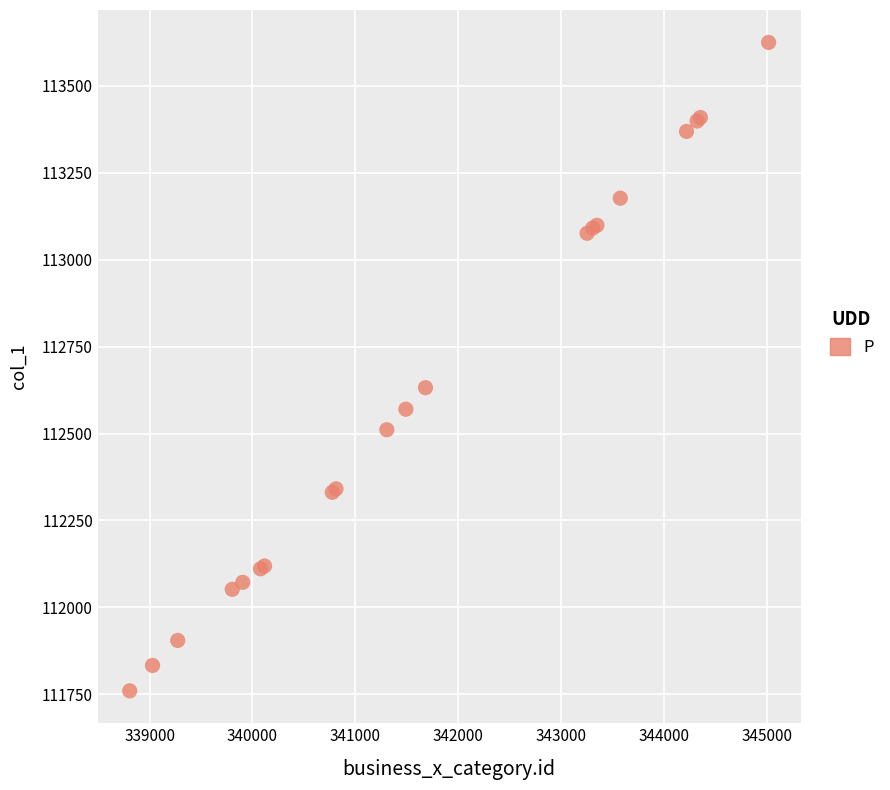

What Y value in the scatter plot is closest to 112692?

112632